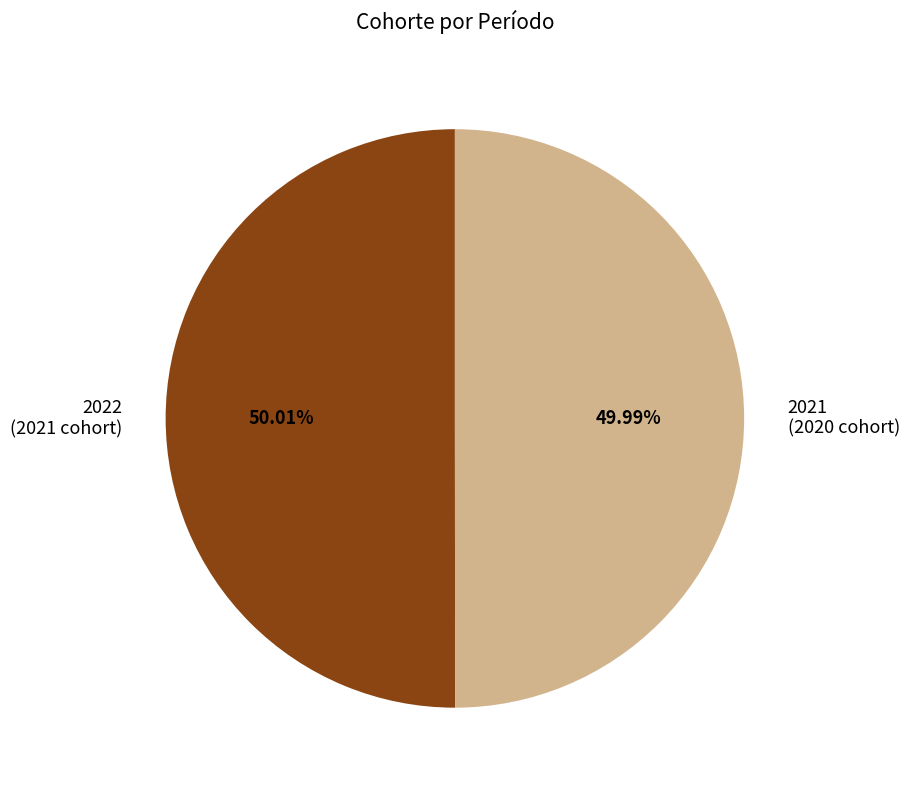

How many slices are in this pie chart?

2